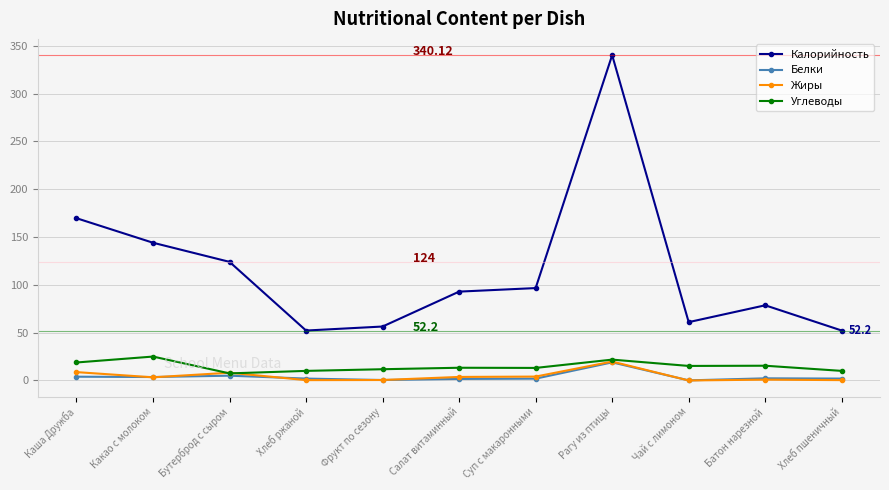

Between Каша Дружба and Салат витаминный, which series saw the biggest shift?

Калорийность